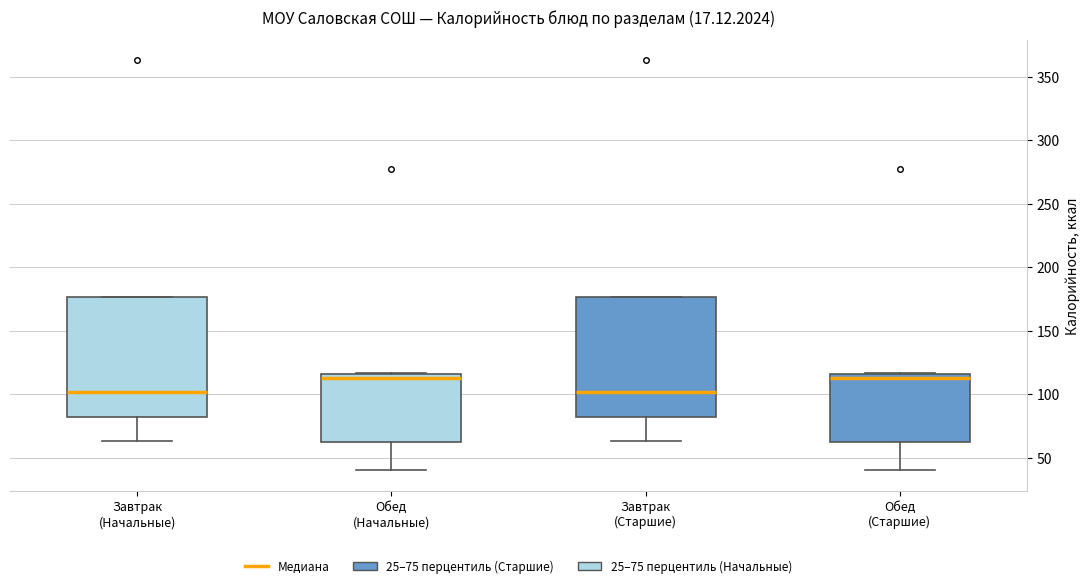

Reading left to right, transcribe this box plot: for each box, give where its median line is, the range the box spans, and where its two whiskers end, as read against the y-axis. The values are not printed on the chart, so give them approximately, as read against the axis.

Завтрак (Начальные): median 100, box 80 to 175, whiskers 65 to 175
Обед (Начальные): median 110, box 60 to 115, whiskers 40 to 115
Завтрак (Старшие): median 100, box 80 to 175, whiskers 65 to 175
Обед (Старшие): median 110, box 60 to 115, whiskers 40 to 115